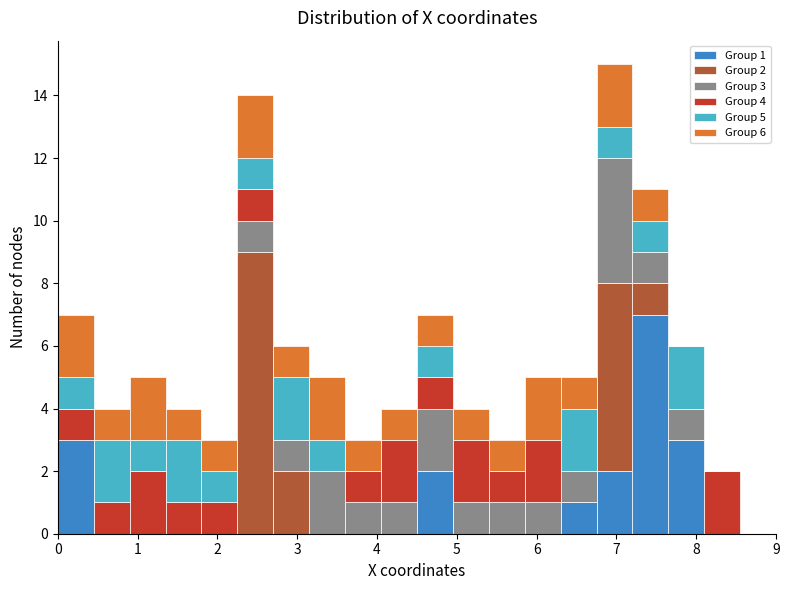

Which range on the x-axis has the tallest stacked bar (by total height)?

6.75 to 7.20